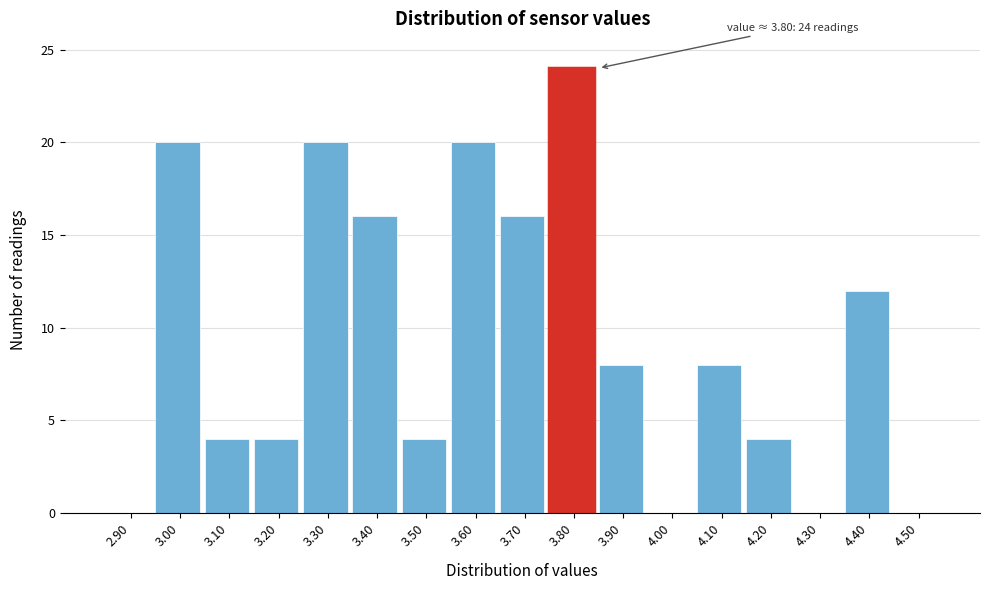

Which range on the x-axis has the tallest bar?

3.75 to 3.85